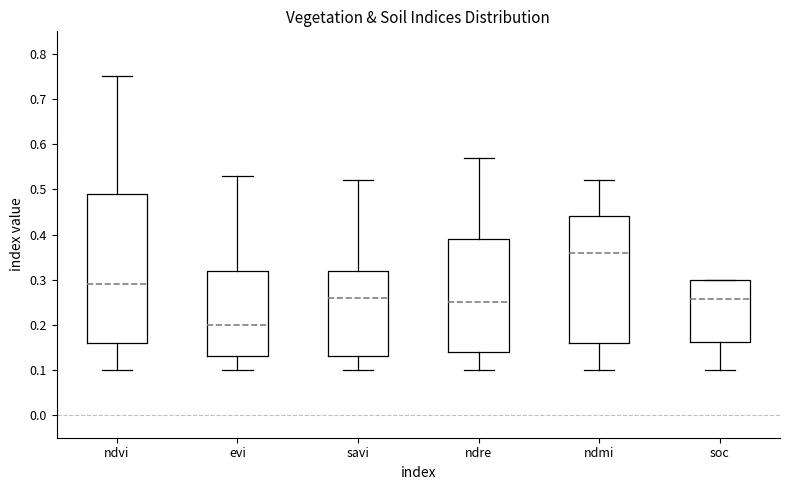

Reading left to right, transcribe this box plot: for each box, give where its median line is, the range the box spans, and where its two whiskers end, as read against the y-axis. The values are not printed on the chart, so give them approximately, as read against the axis.

ndvi: median 0.29, box 0.16 to 0.49, whiskers 0.10 to 0.75
evi: median 0.20, box 0.13 to 0.32, whiskers 0.10 to 0.53
savi: median 0.26, box 0.13 to 0.32, whiskers 0.10 to 0.52
ndre: median 0.25, box 0.14 to 0.39, whiskers 0.10 to 0.57
ndmi: median 0.36, box 0.16 to 0.44, whiskers 0.10 to 0.52
soc: median 0.26, box 0.16 to 0.30, whiskers 0.10 to 0.30